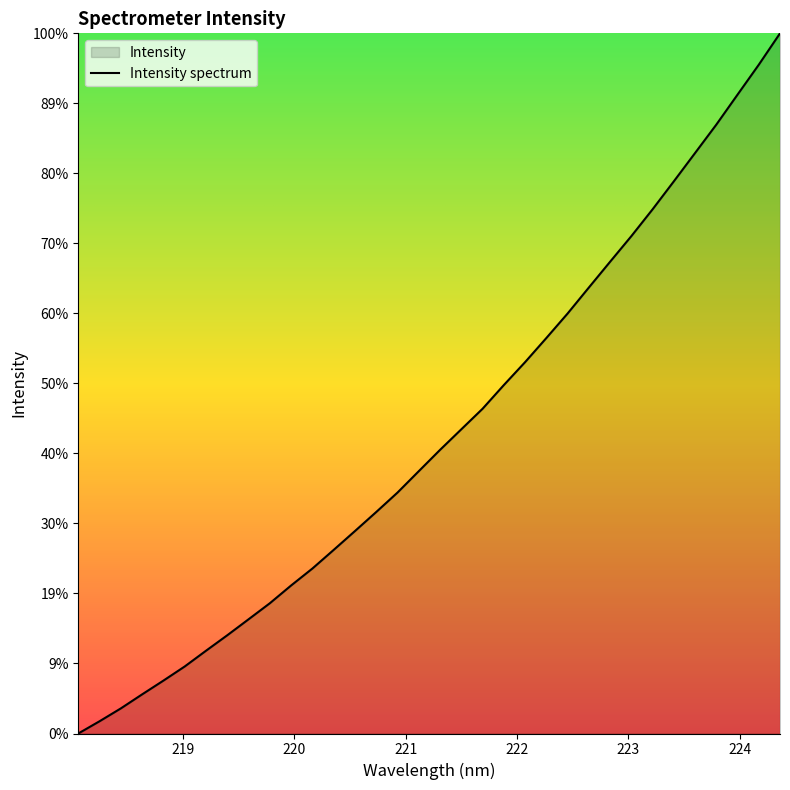

Does the chart display data point markers on the line(s)?

No